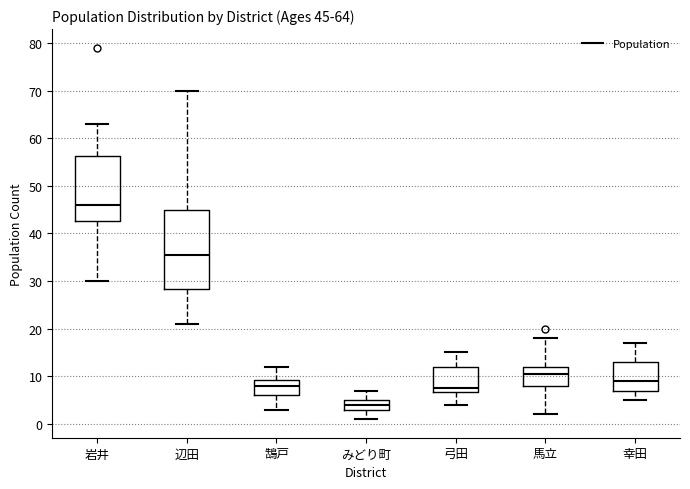

Which box has the lowest median line?

みどり町